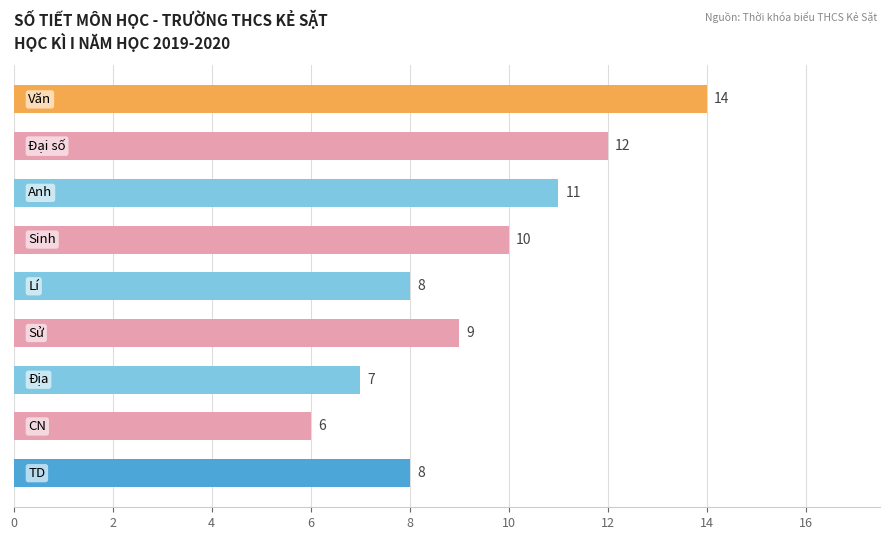

How many bars are there in total?

9